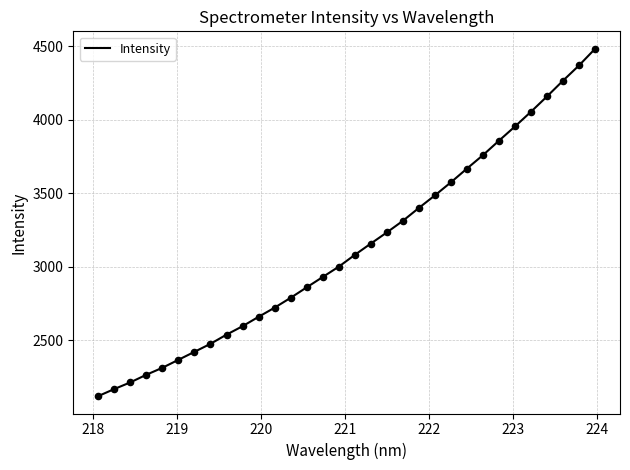

What is the minimum value shown in the chart?

2118.6